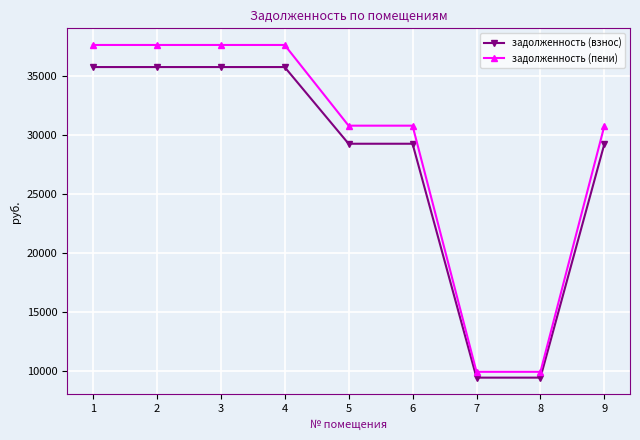

True or false: задолженность (взнос) has a value of 14466.3 at 8.

False